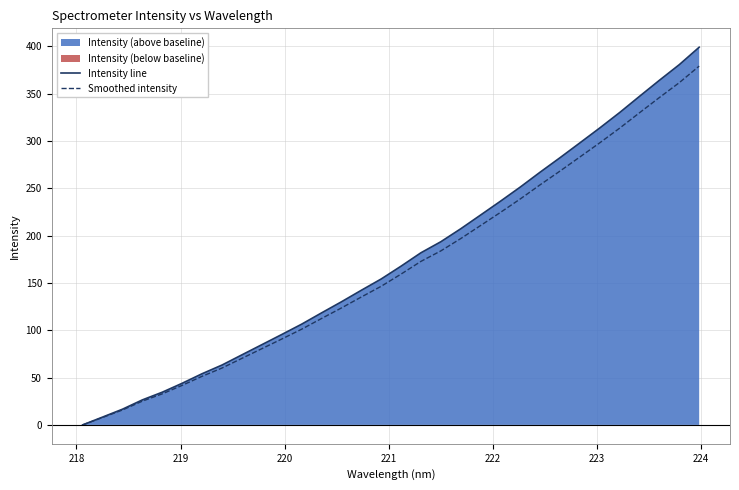

How many values in the Intensity line series are below 167?

16